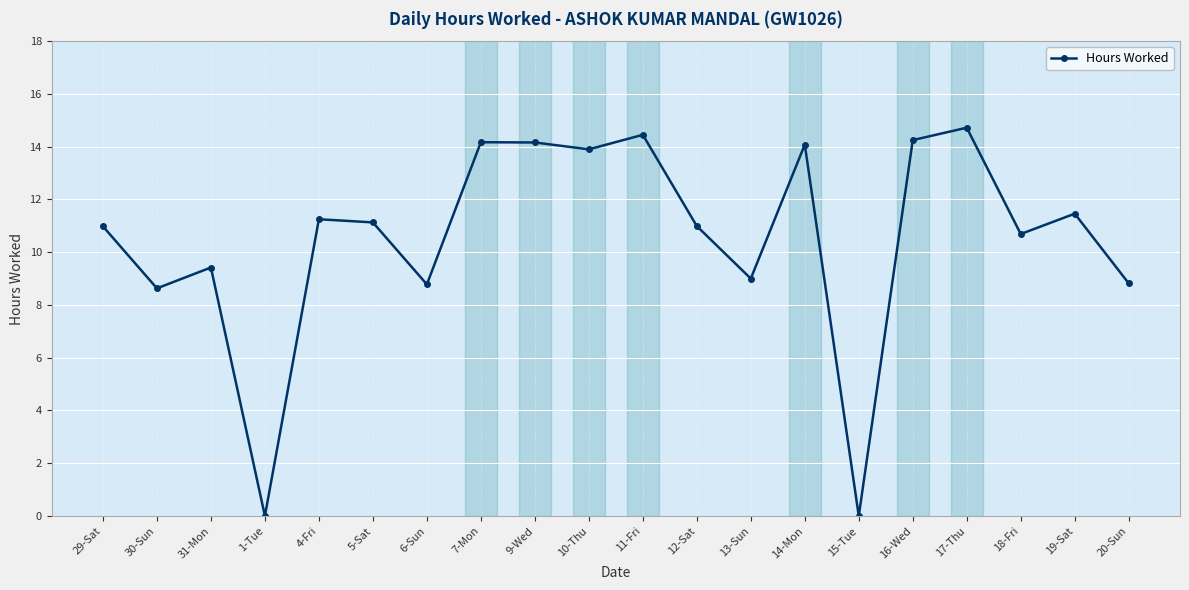

What is the sum of the values at 5-Sat and 7-Mon?

25.3